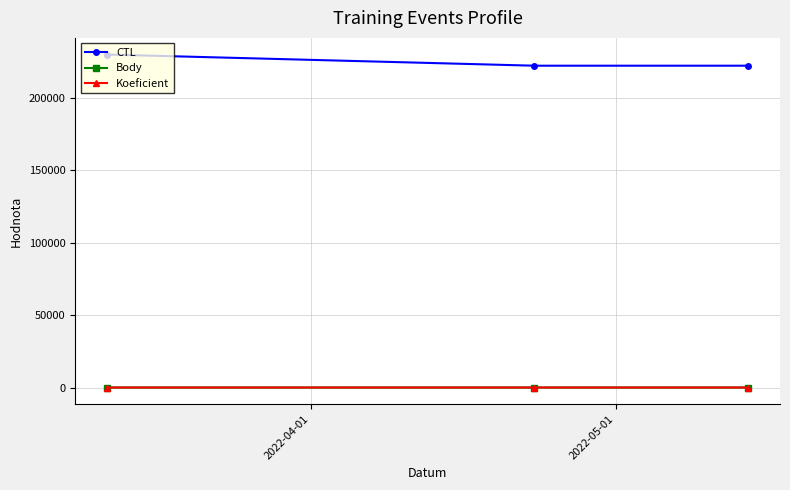

What is the greatest value displayed?

229908